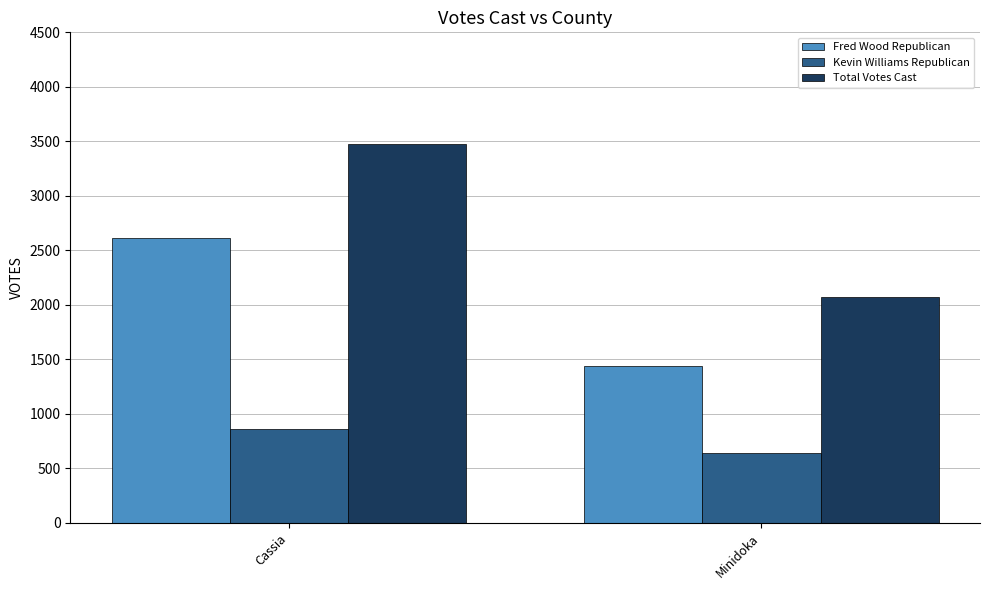

What is the spread (max minus min) of values at Cassia?

2613